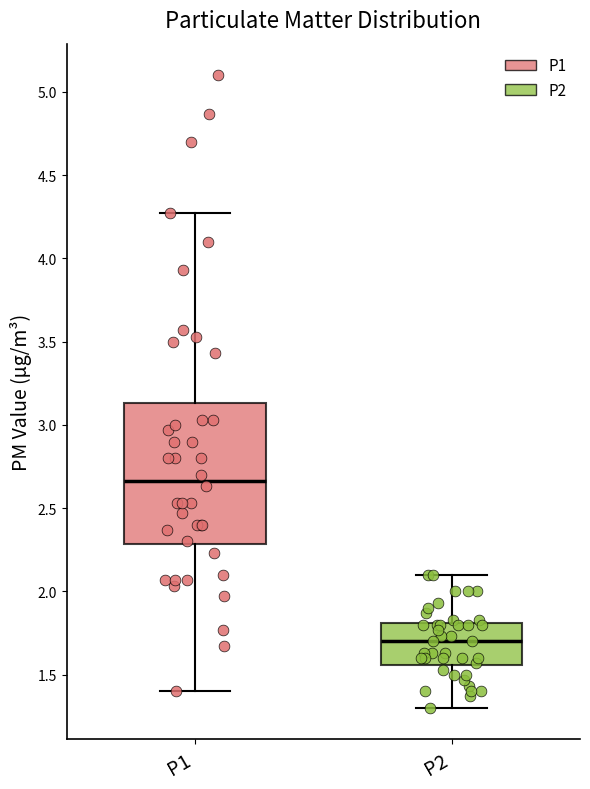

Reading left to right, transcribe this box plot: for each box, give where its median line is, the range the box spans, and where its two whiskers end, as read against the y-axis. The values are not printed on the chart, so give them approximately, as read against the axis.

P1: median 2.65, box 2.30 to 3.15, whiskers 1.40 to 4.25
P2: median 1.70, box 1.55 to 1.80, whiskers 1.30 to 2.10